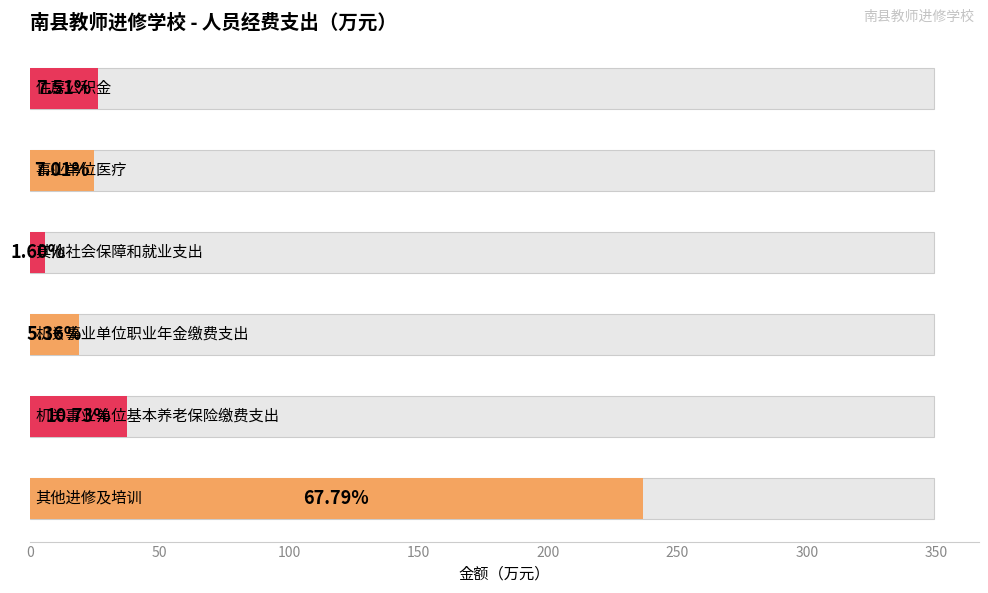

Which label corresponds to the smallest value in the chart?

其他社会保障和就业支出